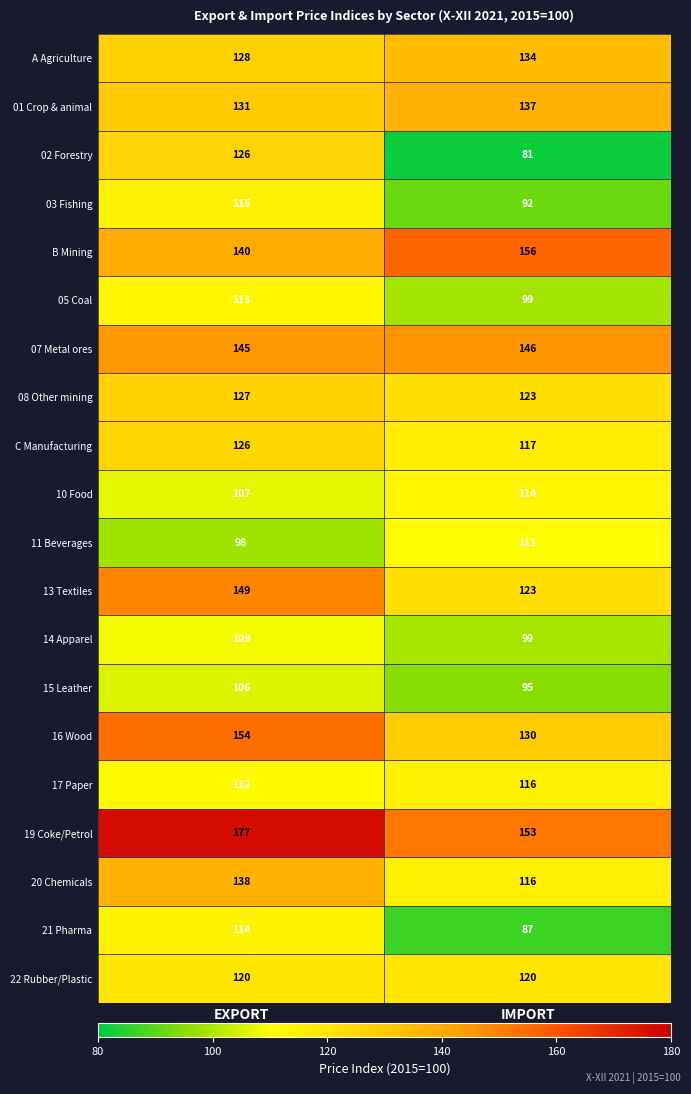

The value of 11 Beverages at EXPORT is 98. True or false?

True